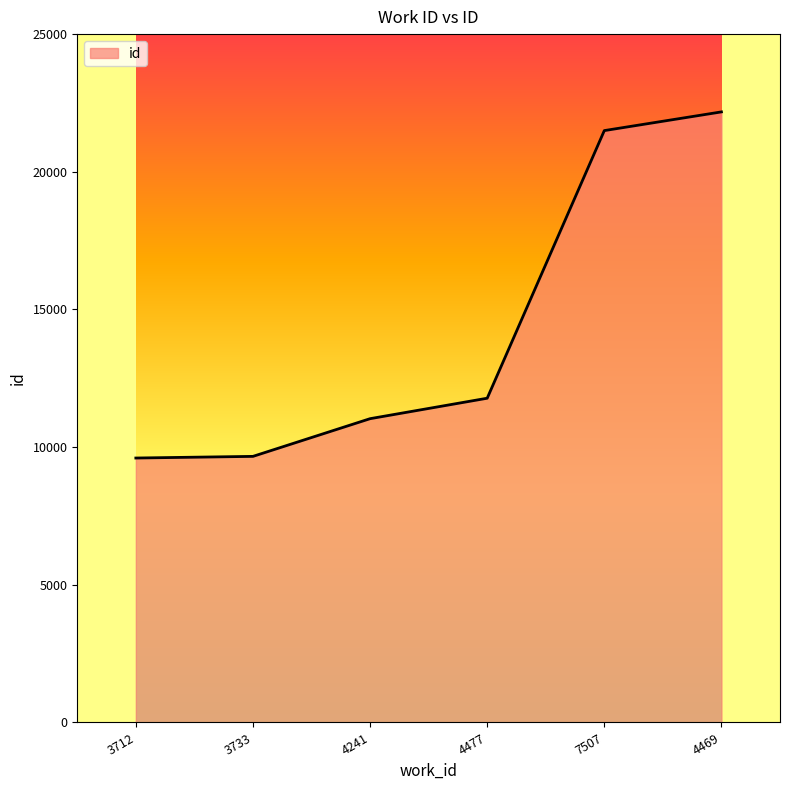

True or false: there are more than 0 points higher than both neighbors.

False